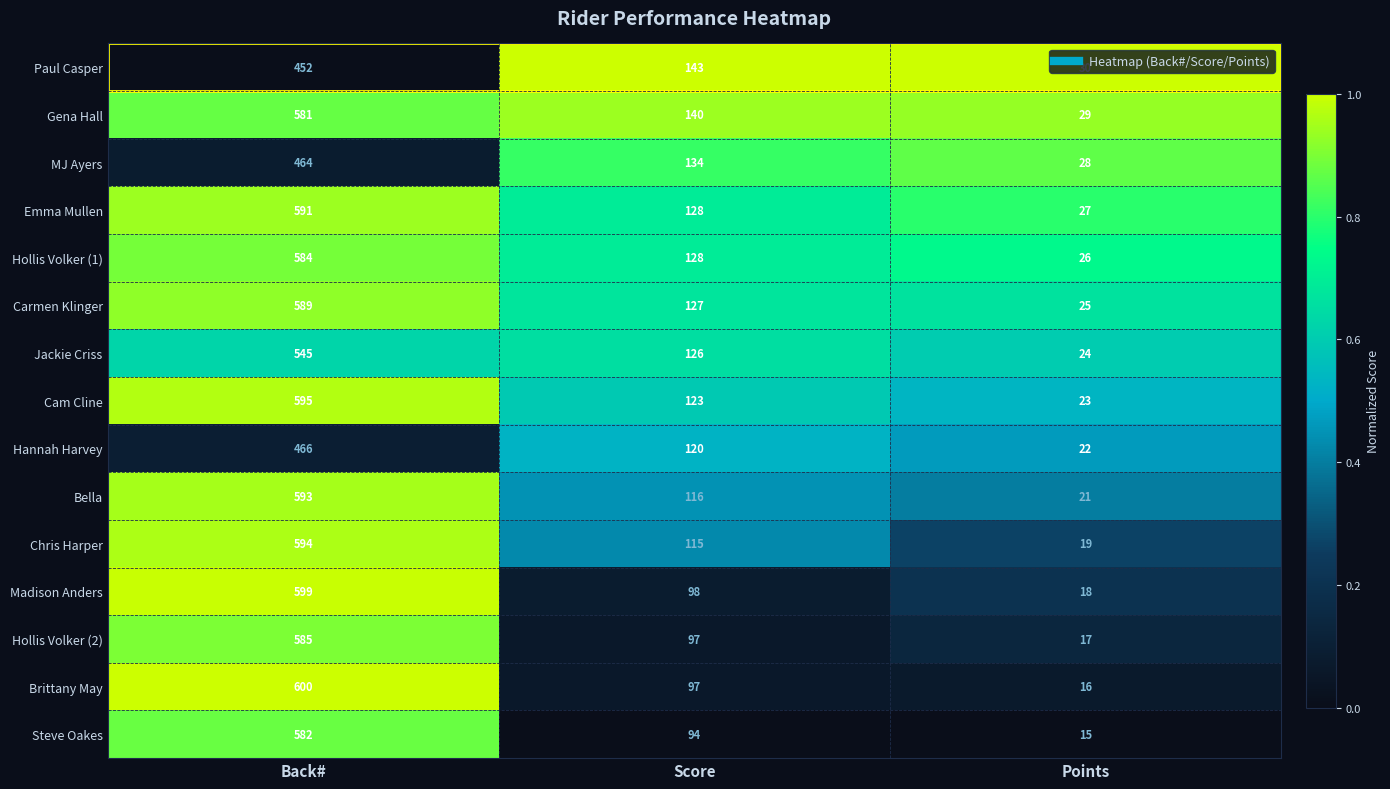

Which series has the largest range (max minus min)?

Brittany May